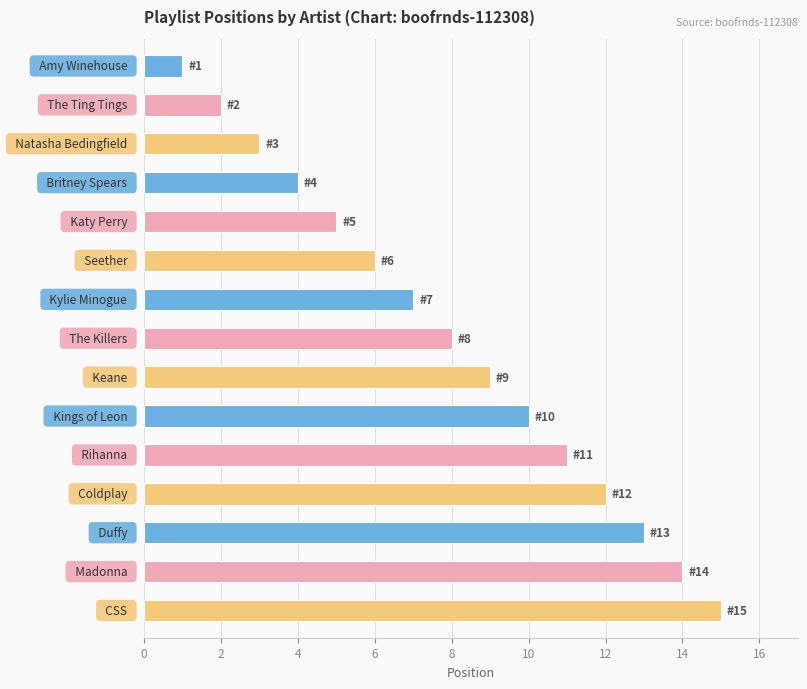

What is the sum of all values?

120